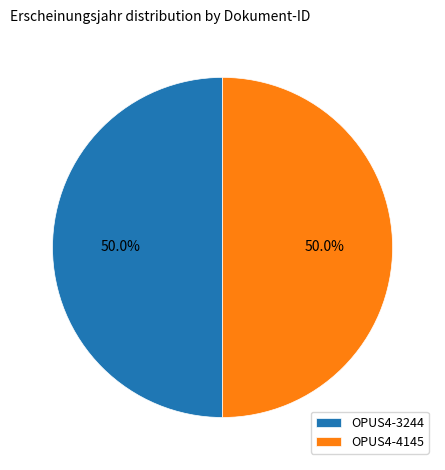

To the nearest percent, what is the average slice percentage?

50%